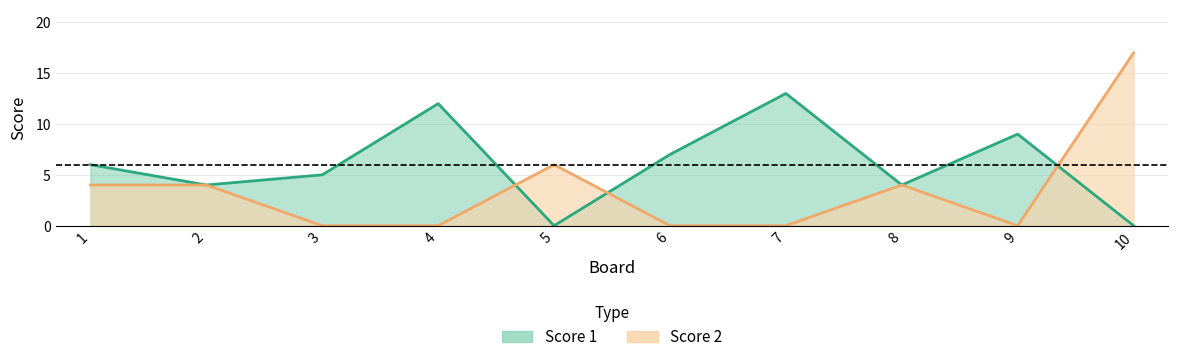

What is the sum of the Score 1 values at 1 and 7?

19